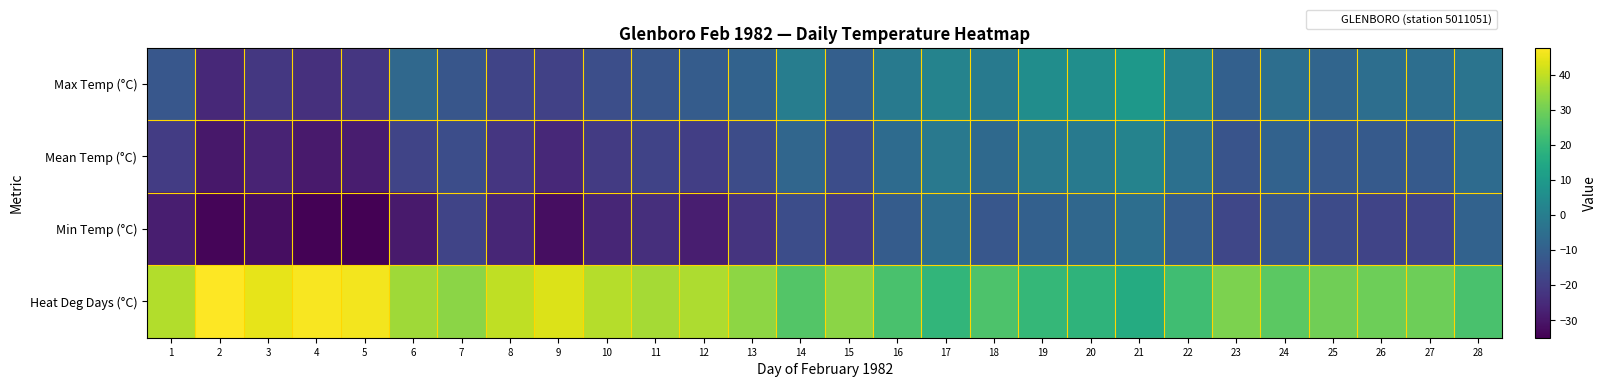

Reading left to right, extract all data points from this chart.

Max Temp (°C): 1=-12.5	2=-25.5	3=-21.5	4=-23.5	5=-22.0	6=-7.0	7=-13.0	8=-18.0	9=-19.0	10=-15.0	11=-13.0	12=-11.0	13=-9.0	14=0.0	15=-10.0	16=-1.0	17=2.0	18=-1.0	19=5.5	20=6.0	21=9.0	22=2.0	23=-9.5	24=-5.0	25=-8.0	26=-5.0	27=-5.0	28=-3.0
Mean Temp (°C): 1=-20.3	2=-29.8	3=-26.8	4=-29.0	5=-28.5	6=-18.0	7=-15.5	8=-22.0	9=-25.5	10=-20.5	11=-18.5	12=-19.5	13=-15.8	14=-7.8	15=-15.3	16=-6.0	17=-1.5	18=-6.8	19=-2.0	20=-0.8	21=2.0	22=-4.3	23=-13.5	24=-9.0	25=-12.0	26=-11.5	27=-11.5	28=-6.0
Min Temp (°C): 1=-28.0	2=-34.0	3=-32.0	4=-34.5	5=-35.0	6=-29.0	7=-18.0	8=-26.0	9=-32.0	10=-26.0	11=-24.0	12=-28.0	13=-22.5	14=-15.5	15=-20.5	16=-11.0	17=-5.0	18=-12.5	19=-9.5	20=-7.5	21=-5.0	22=-10.5	23=-17.5	24=-13.0	25=-16.0	26=-18.0	27=-18.0	28=-9.0
Heat Deg Days (°C): 1=38.3	2=47.8	3=44.8	4=47.0	5=46.5	6=36.0	7=33.5	8=40.0	9=43.5	10=38.5	11=36.5	12=37.5	13=33.8	14=25.8	15=33.3	16=24.0	17=19.5	18=24.8	19=20.0	20=18.8	21=16.0	22=22.3	23=31.5	24=27.0	25=30.0	26=29.5	27=29.5	28=24.0